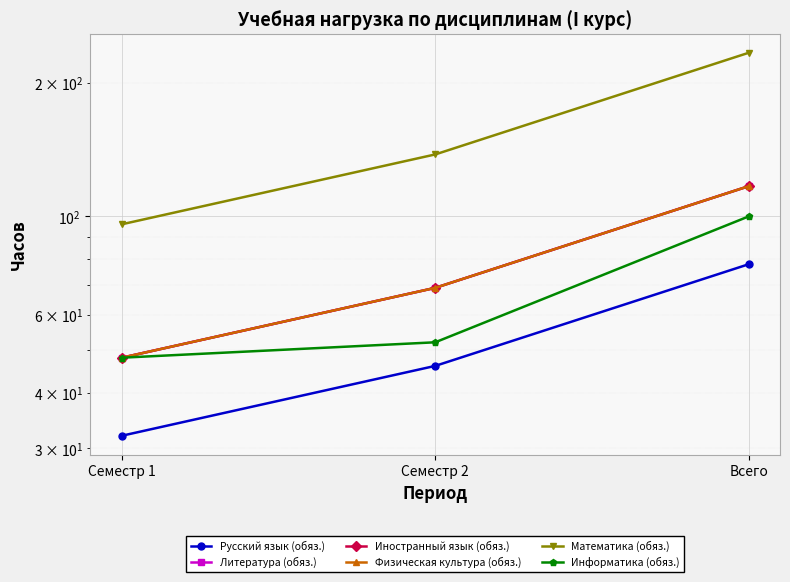

What is the difference between the maximum and minimum values in the Литература (обяз.) series?

69